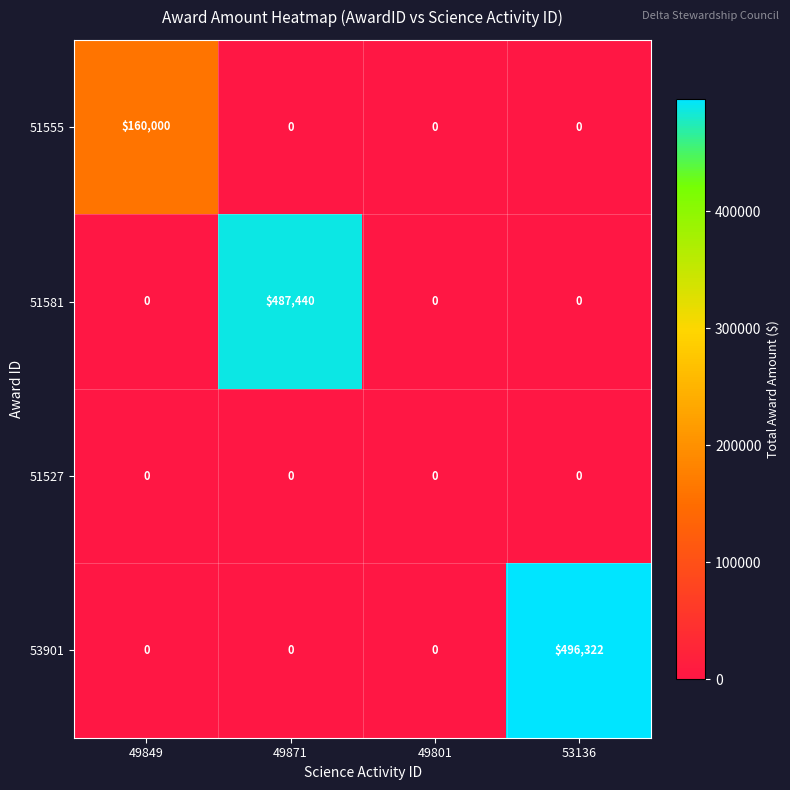

At which category is the sum across all series the highest?

53136